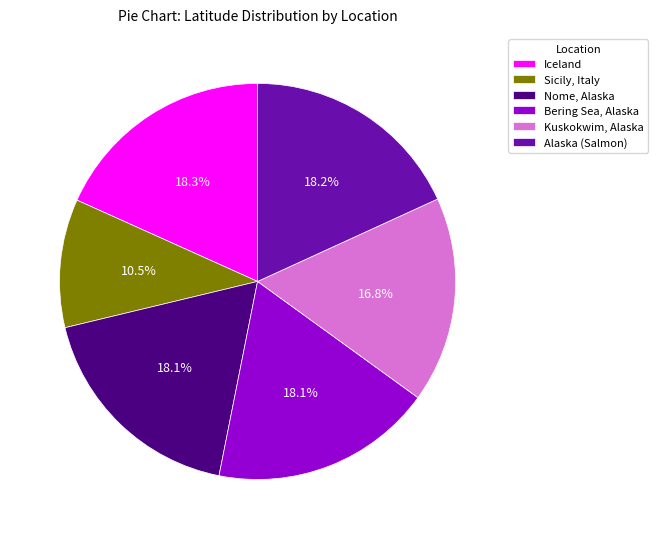

To the nearest percent, what is the combined percentage of Sicily, Italy and Nome, Alaska?

29%